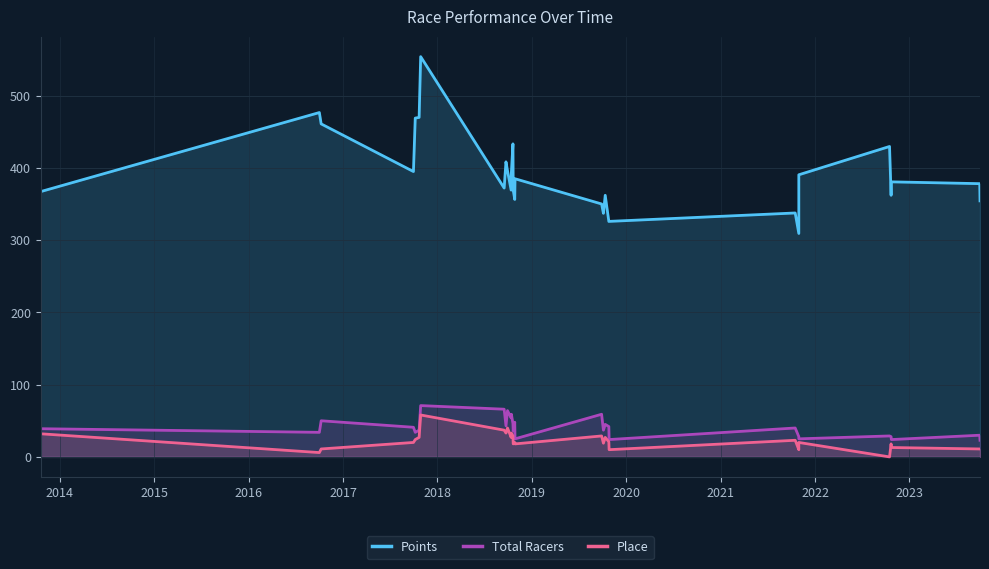

How many lines are shown in the chart?

3